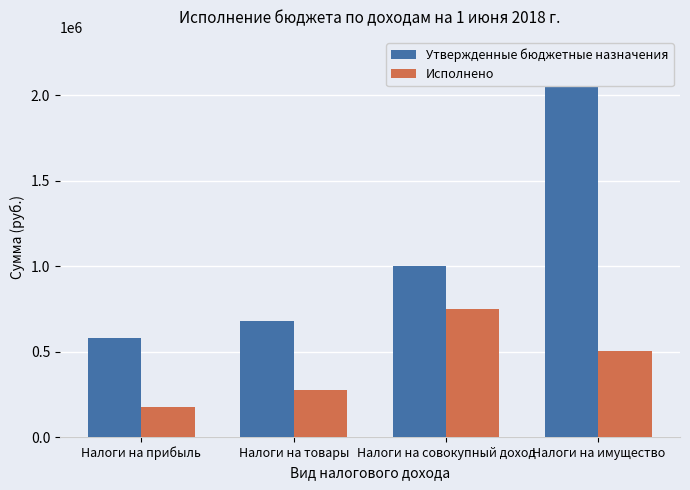

What is the sum of the Исполнено values at Налоги на прибыль and Налоги на совокупный доход?

923441.3